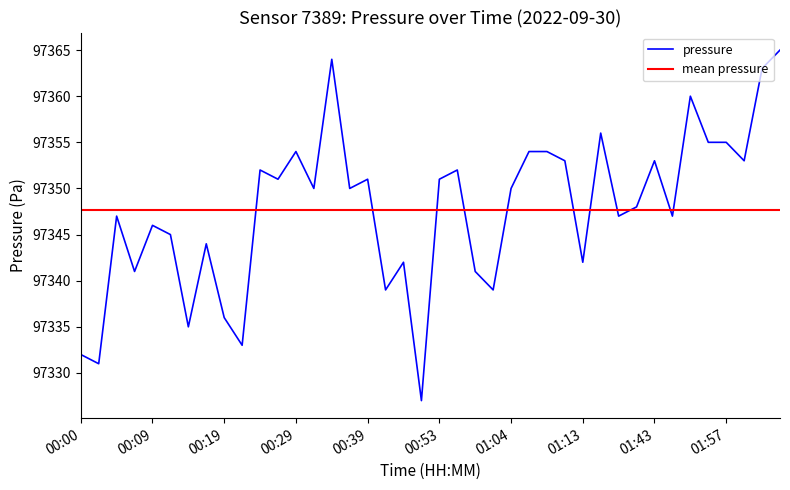

How many points are lower than both their immediate neighbors (excluding endpoints)?

14